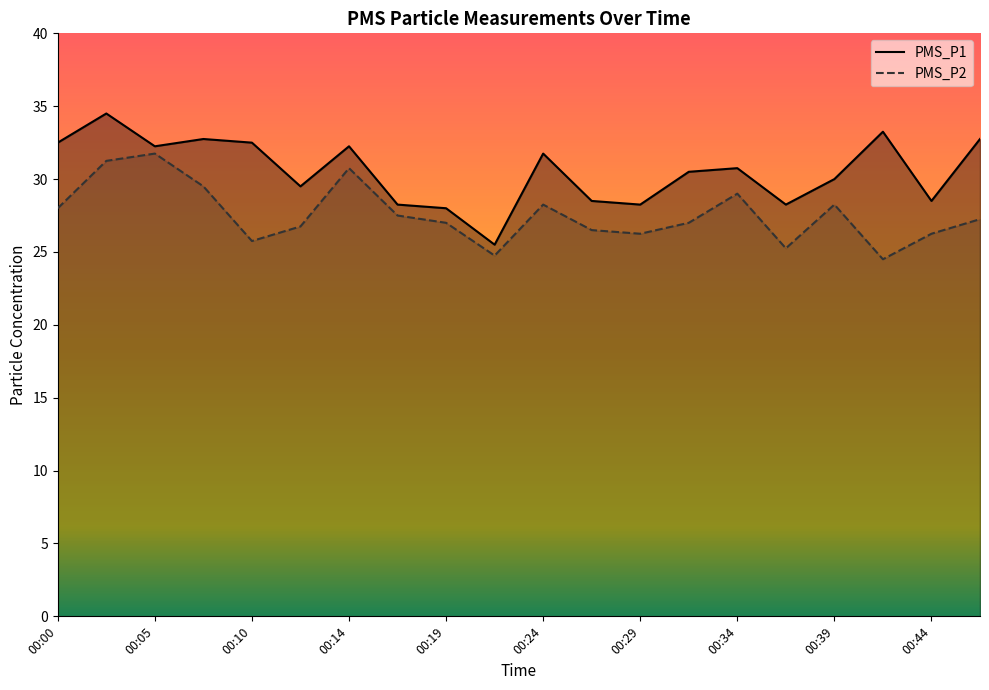

At which label is PMS_P1 closest to 30?

00:39